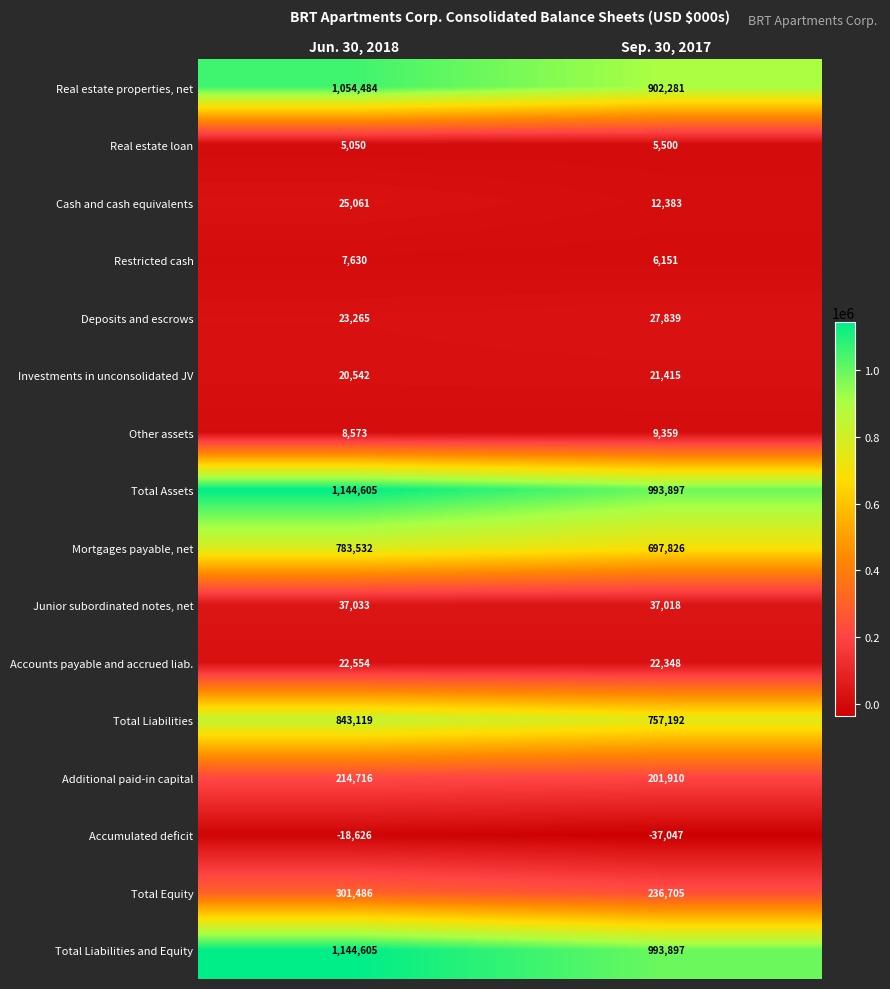

Count the number of data series in this chart.

16